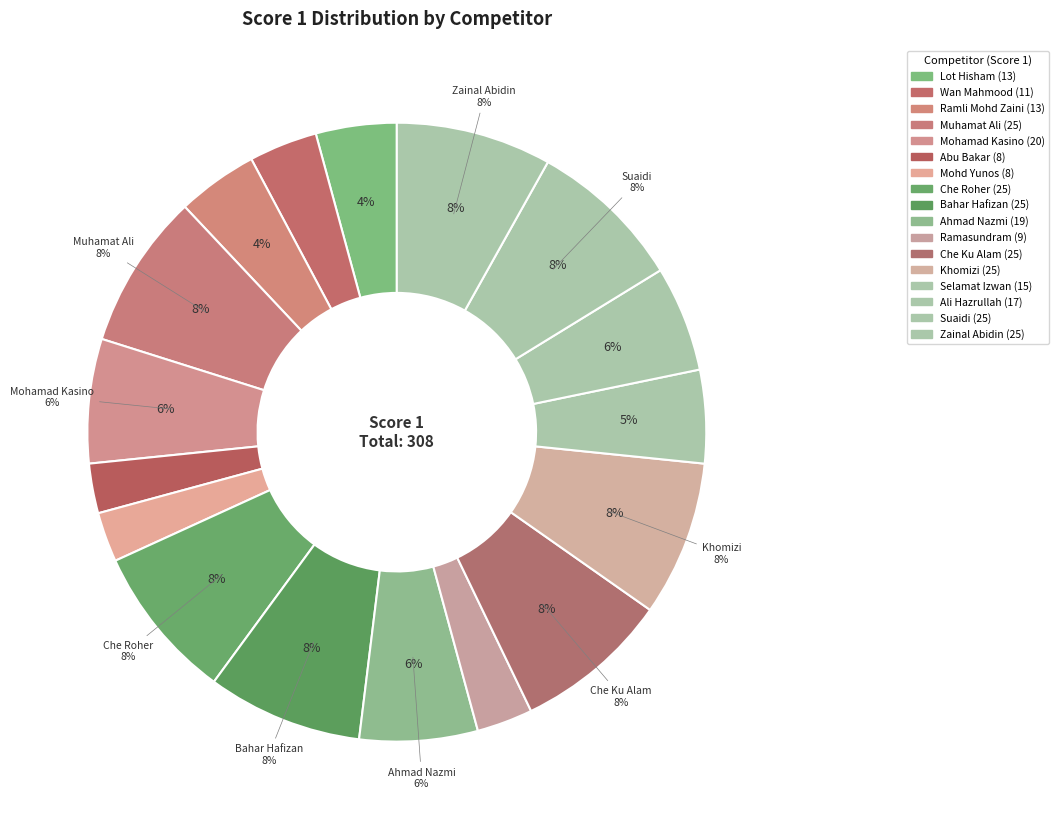

Which slice is the largest?

Muhamat Ali